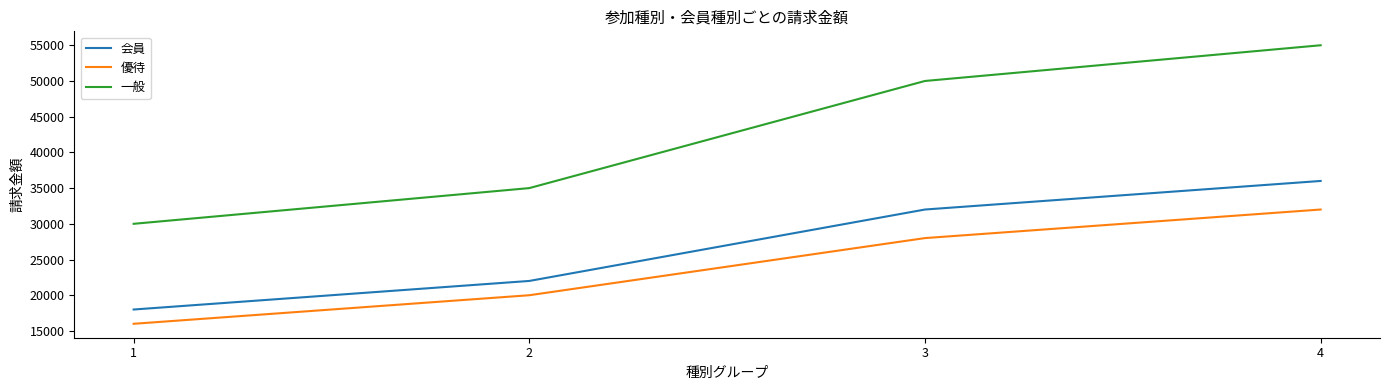

What are all the series names shown in the legend?

会員, 優待, 一般